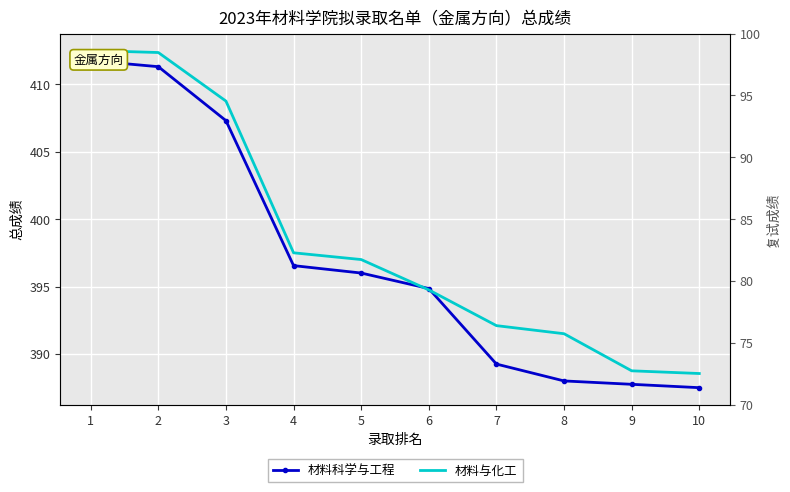

What is the maximum value for 材料科学与工程?

411.8